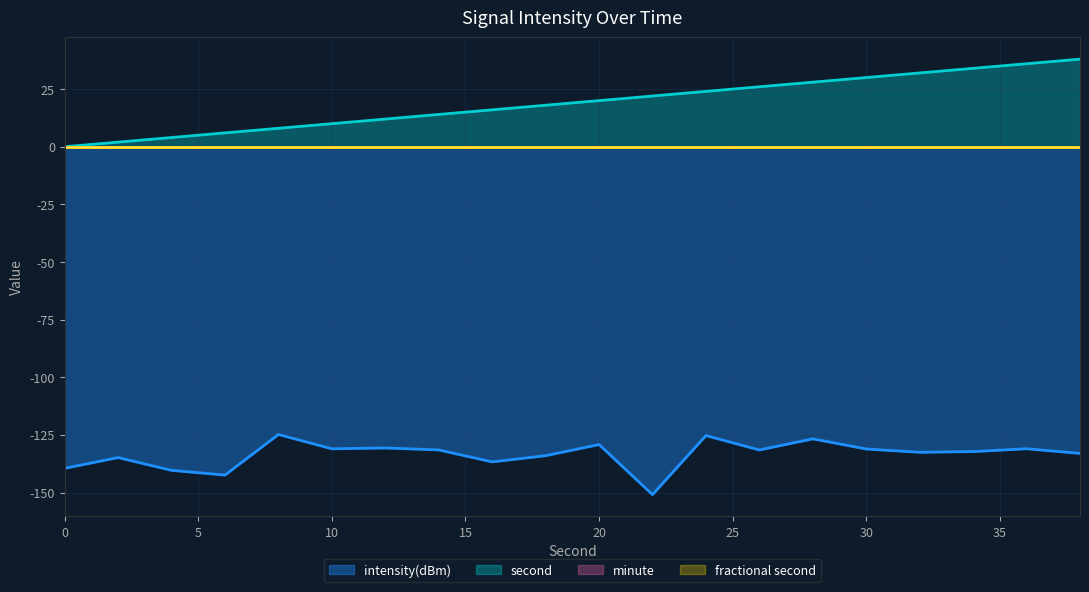

What is the value of the intensity(dBm) point at the 20th from the left?

-133.0